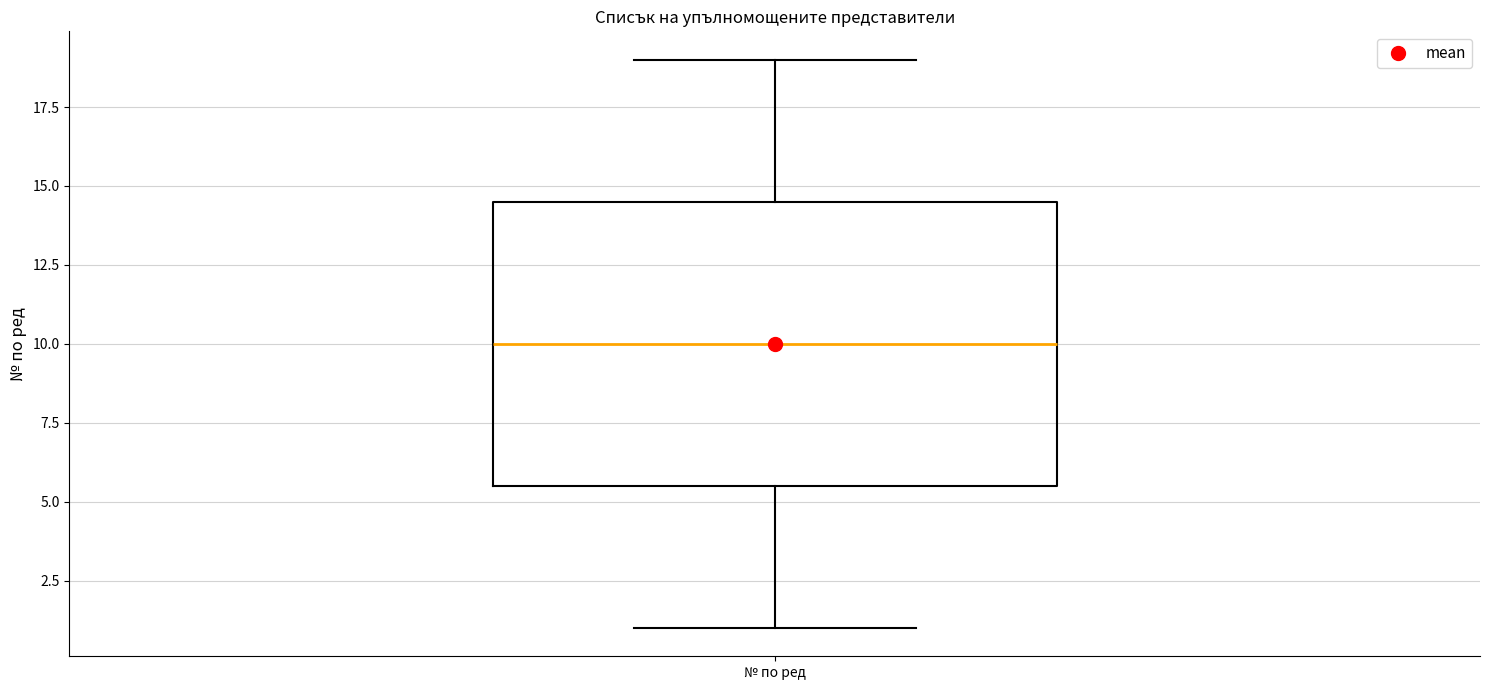

Where does the lower whisker of the box for № по ред end on the y-axis? The values are not printed on the chart, so give them approximately, as read against the axis.

1.0